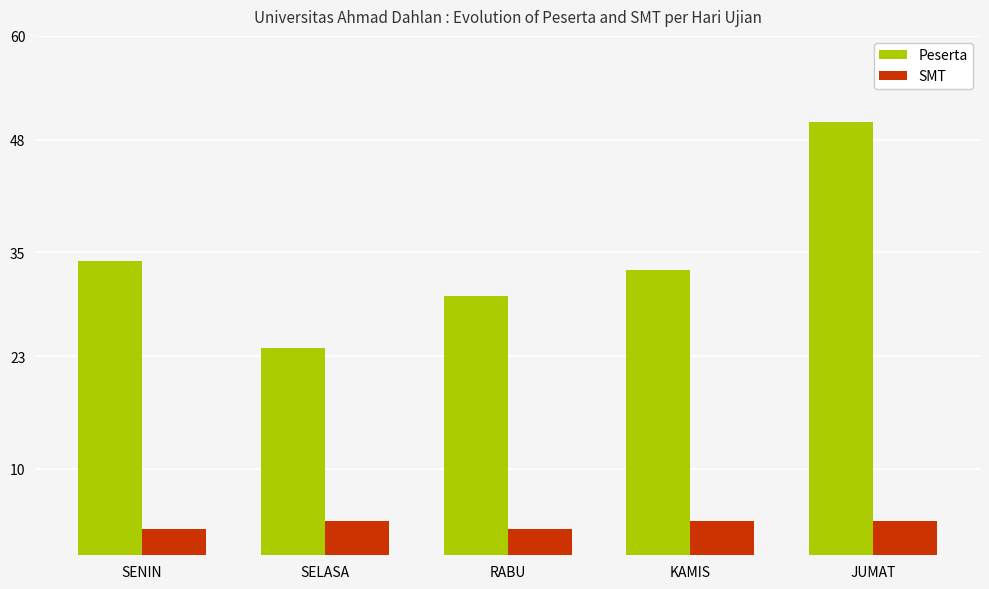

Is the value of SMT at KAMIS greater than the value of Peserta at JUMAT?

No